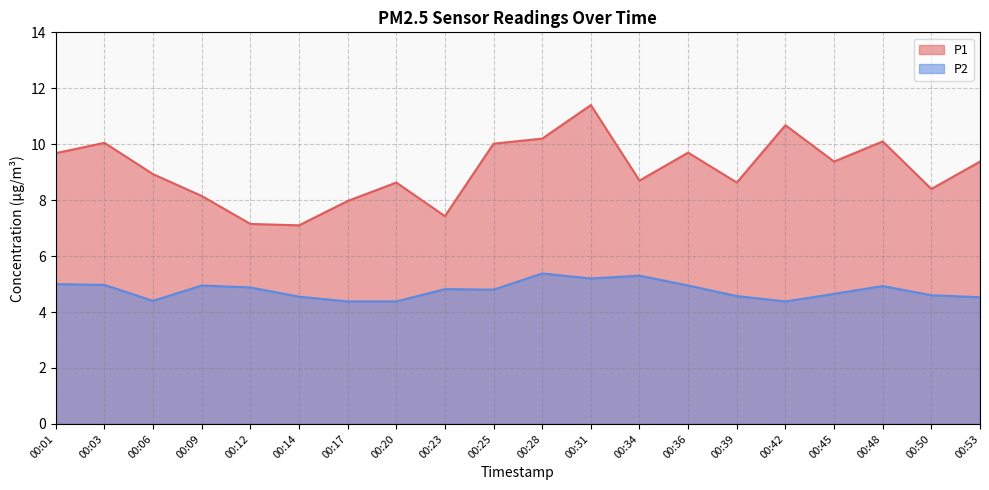

Does the chart have visible grid lines?

Yes